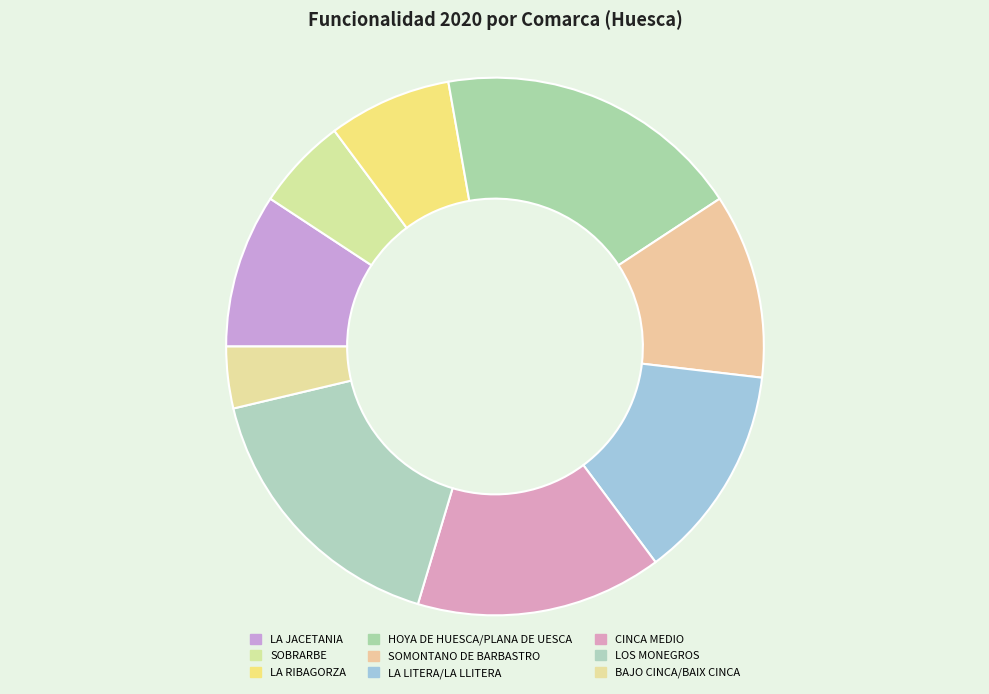

To the nearest percent, what is the combined percentage of LA JACETANIA and LA RIBAGORZA?

17%